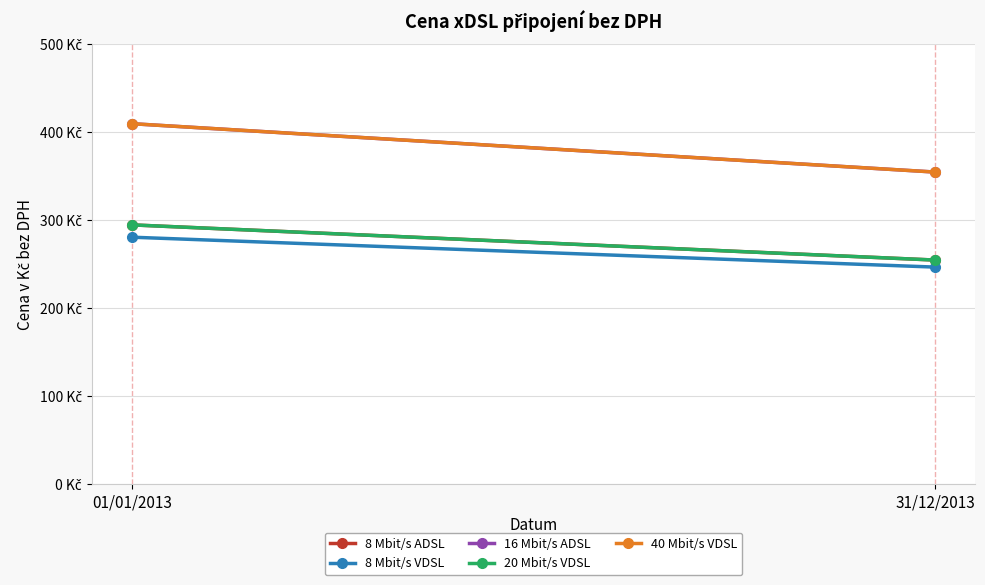

Is this an area chart (filled region under the line)?

No